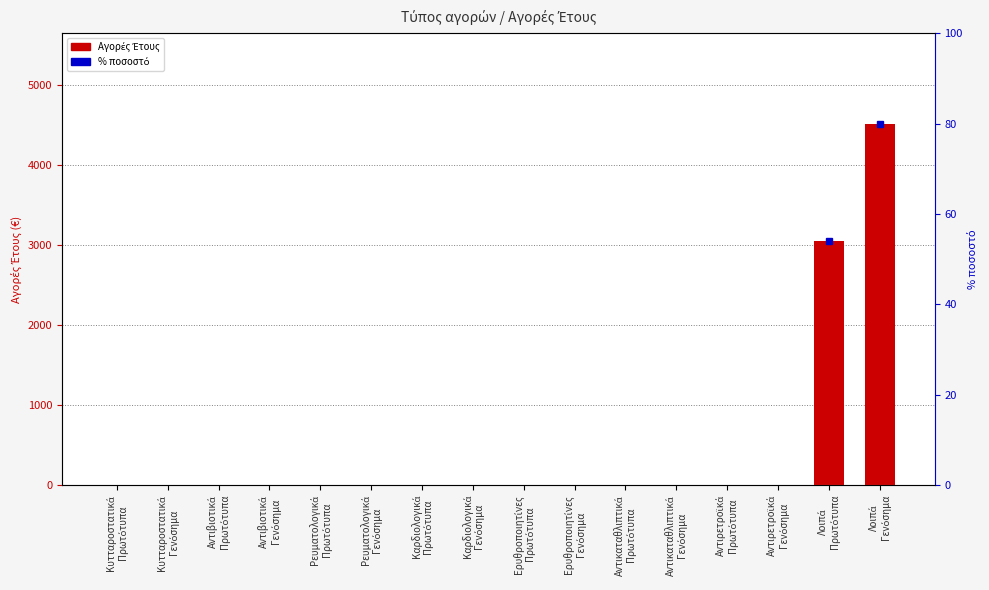

The value at Ρευματολογικά
Πρωτότυπα is 0.0. True or false?

True